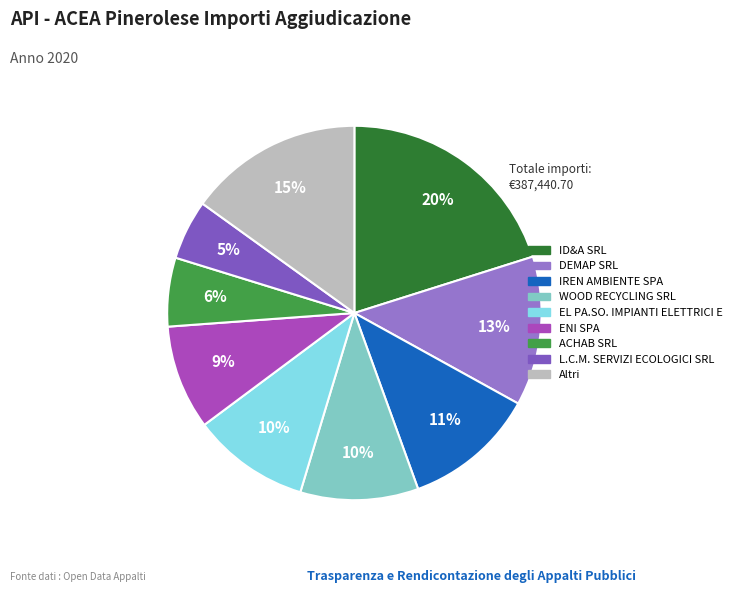

Is there a majority slice in this chart?

No